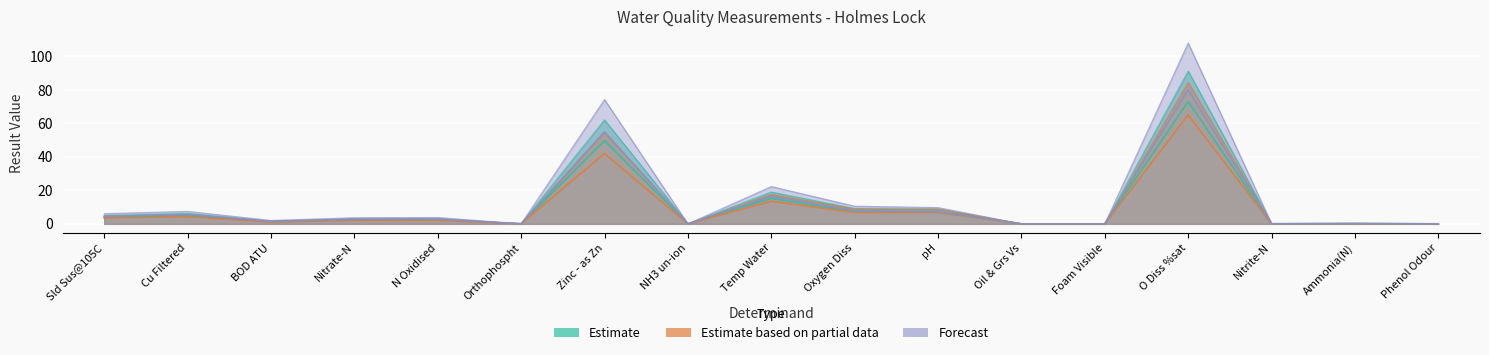

True or false: Estimate and Forecast cross at least once.

False